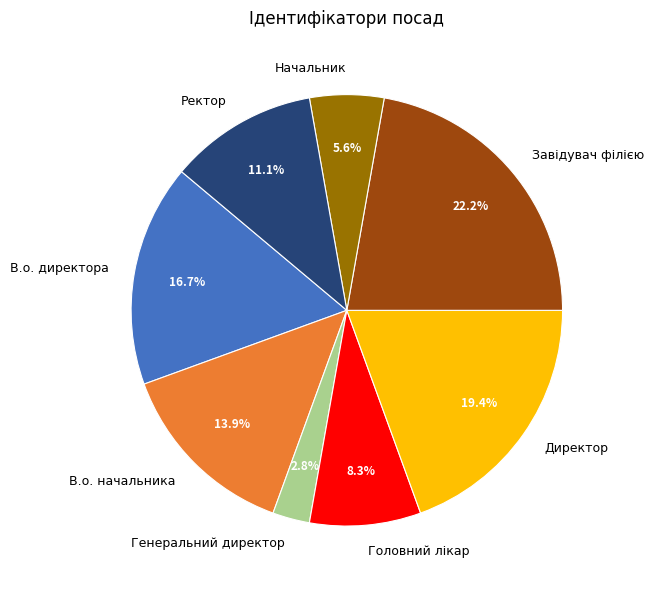

To the nearest percent, what portion does В.о. начальника represent?

14%